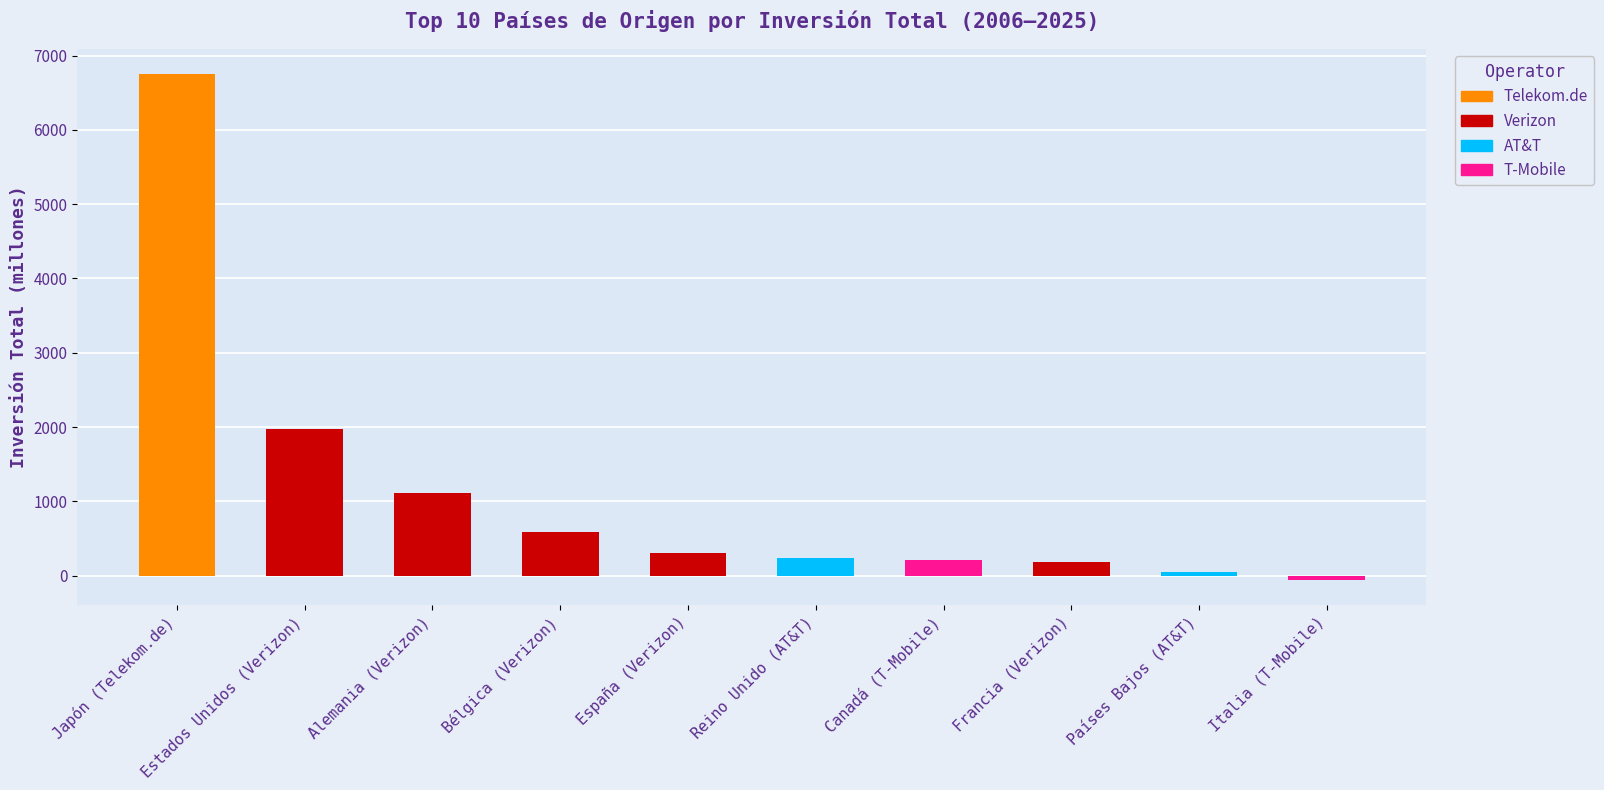

List the labels in order of value, smallest first.

Italia, Países Bajos, Francia, Canadá, Reino Unido, España, Bélgica, Alemania, Estados Unidos de América, Japón